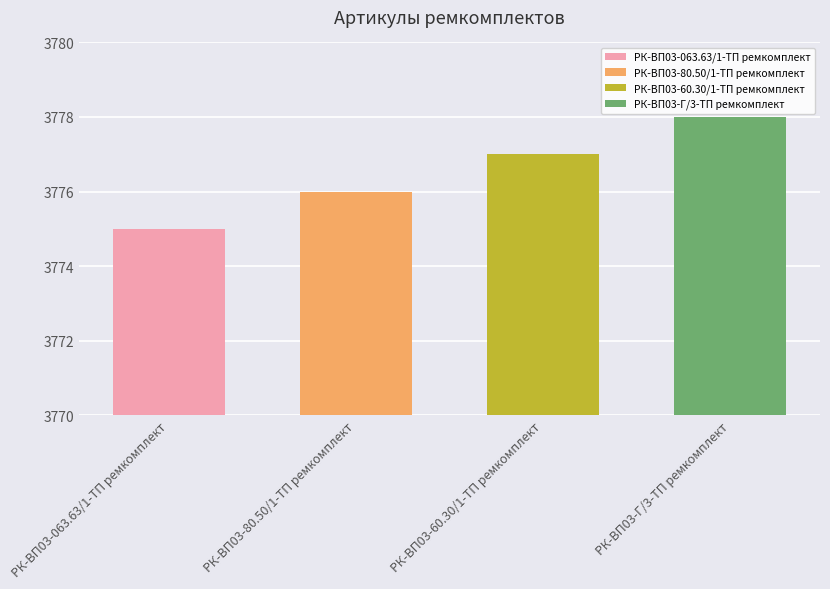

Does the chart contain stacked bars?

No